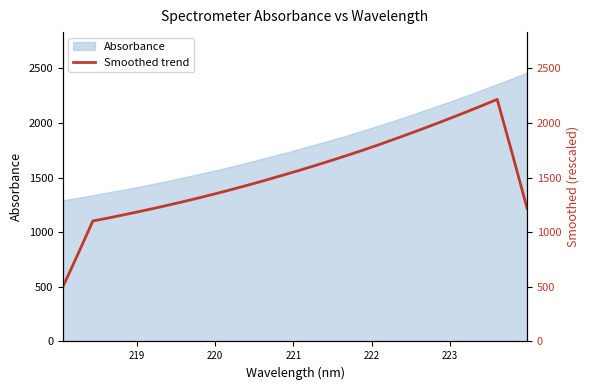

What is the lowest value of the Absorbance series?

1292.7